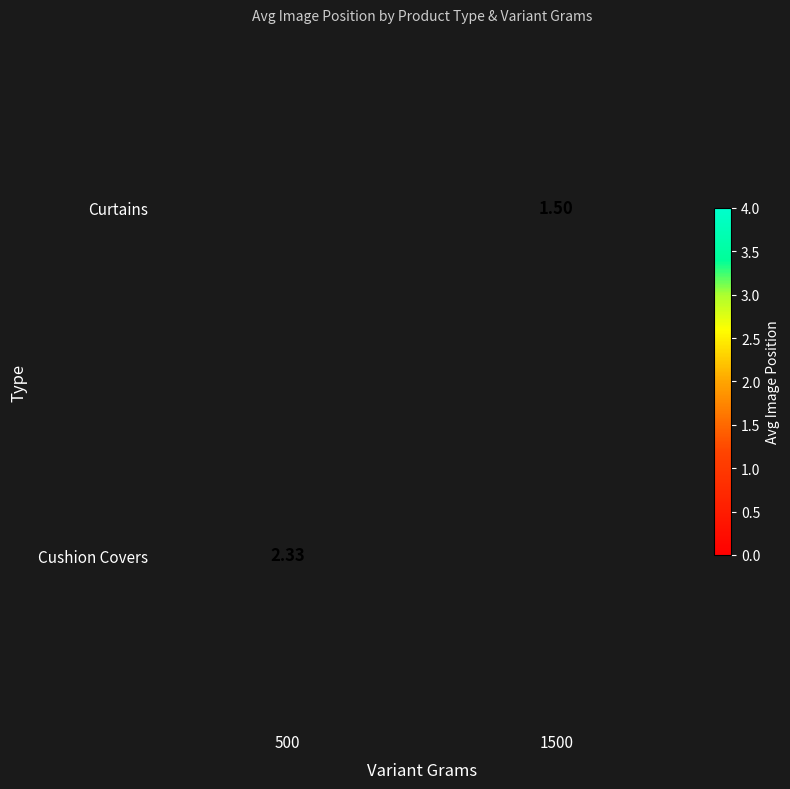

What is the greatest value displayed?

2.3